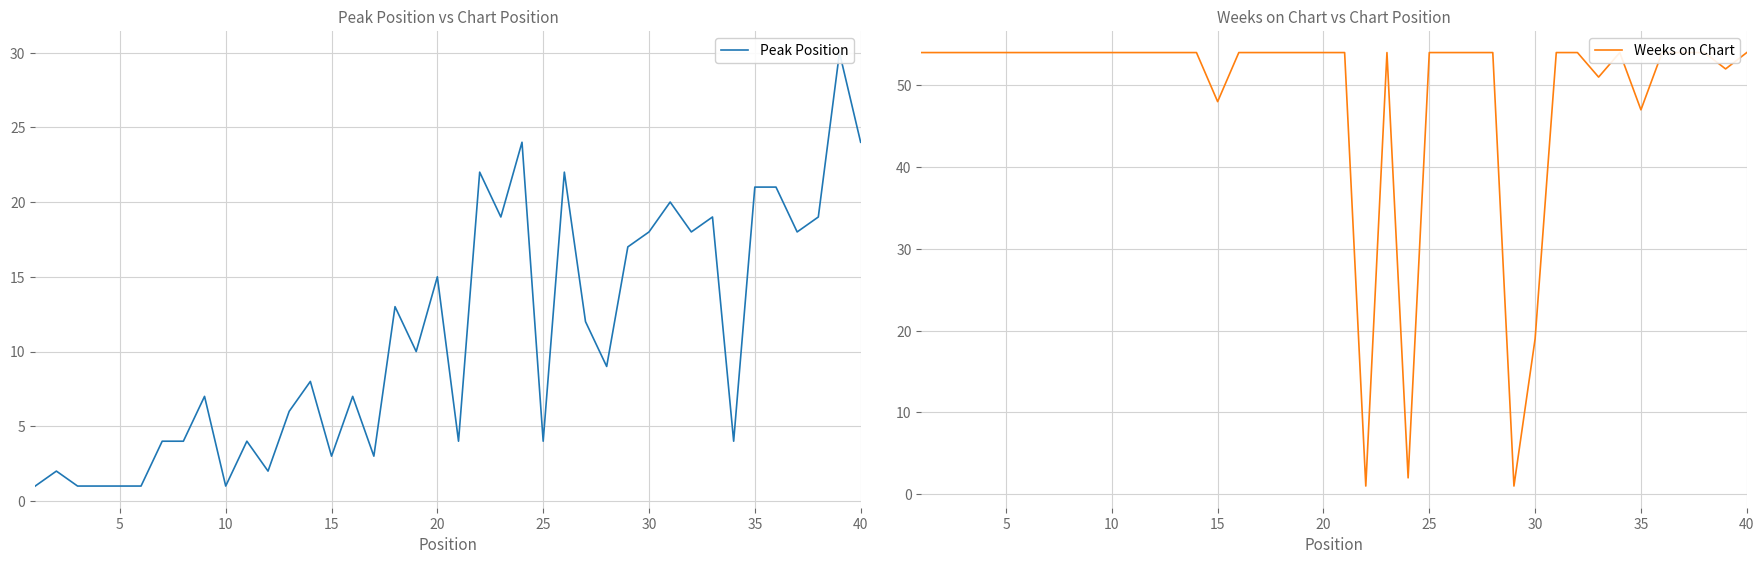

How many lines are shown in the chart?

2